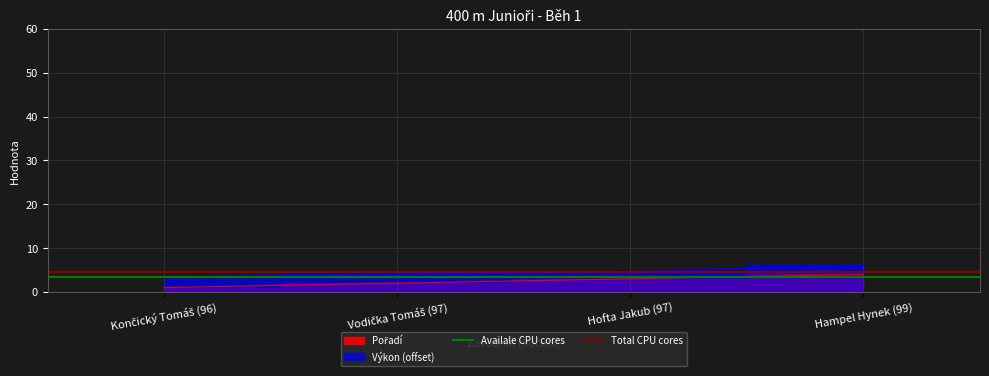

What is the average value of the Availale CPU cores series?

3.5